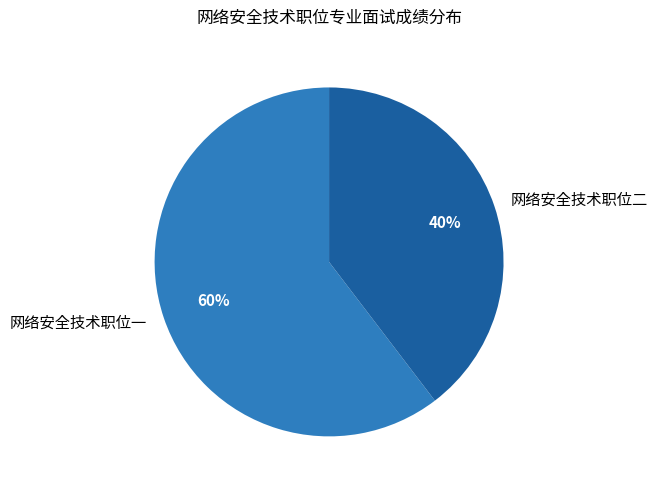

To the nearest percent, what portion does 网络安全技术职位二 represent?

40%